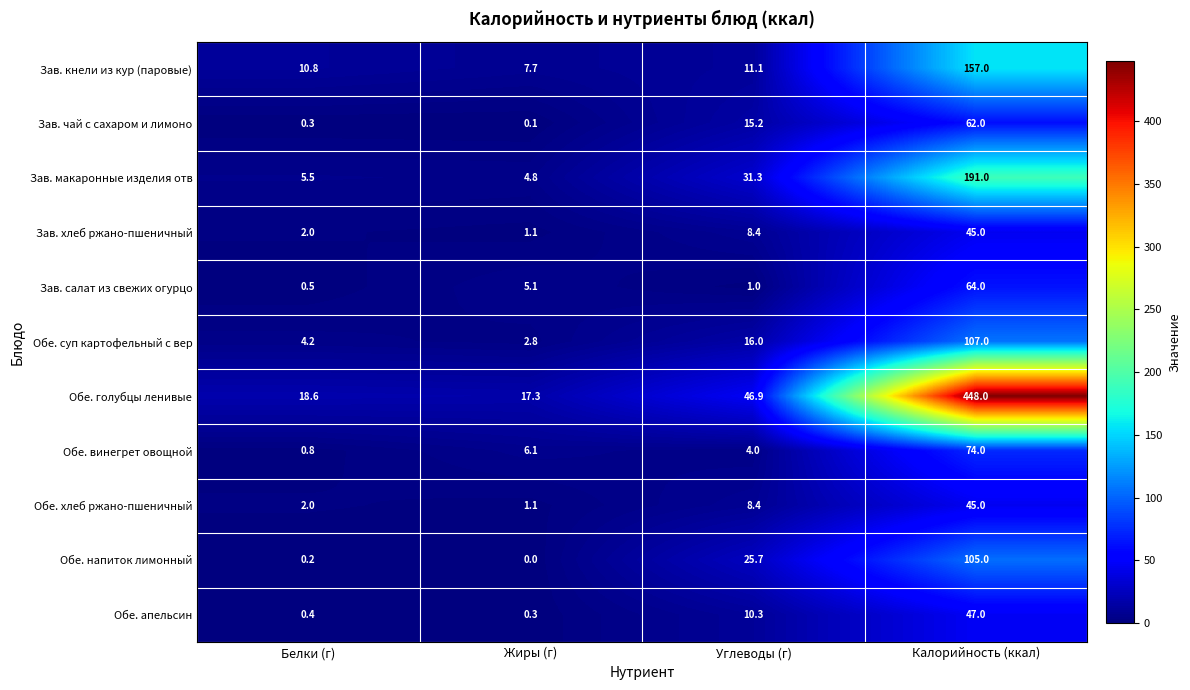

What is the average value of the Обе. хлеб ржано-пшеничный series?

14.1